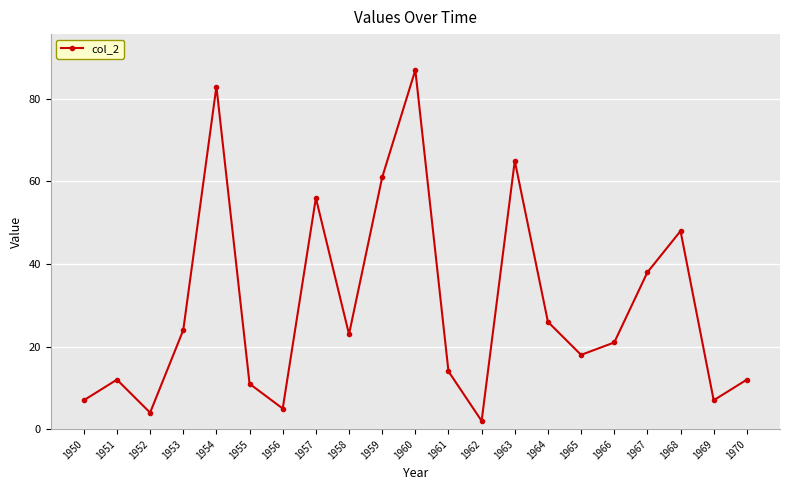

What is the value of the 9th point from the left?

23